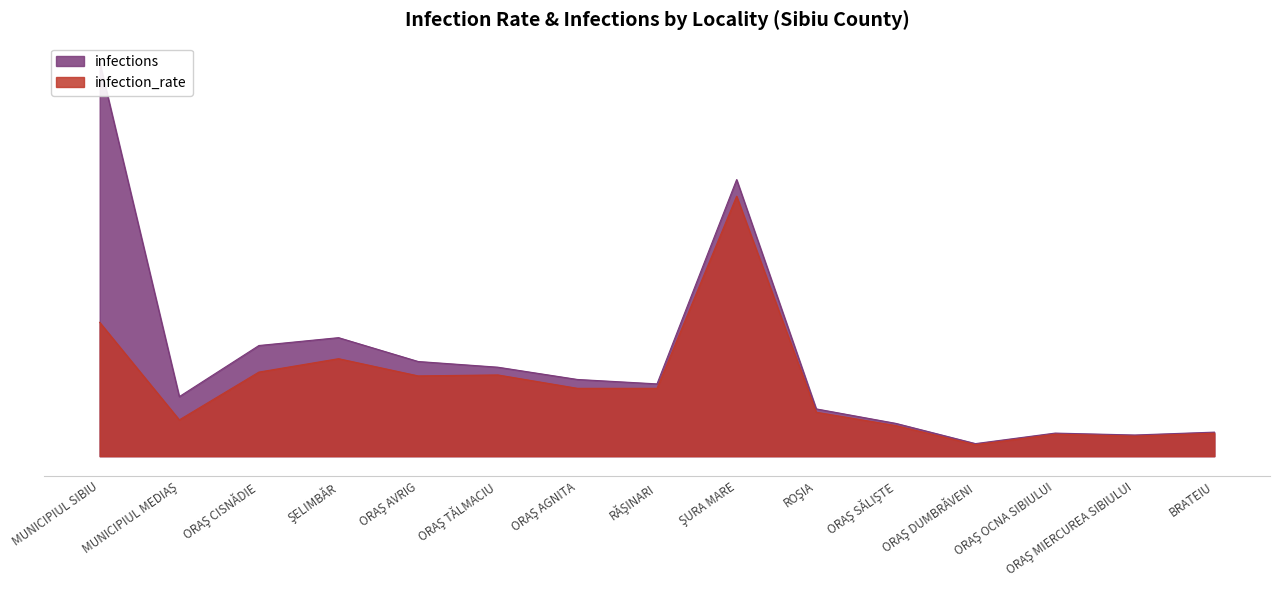

What is the difference between the maximum and minimum values?

2.6